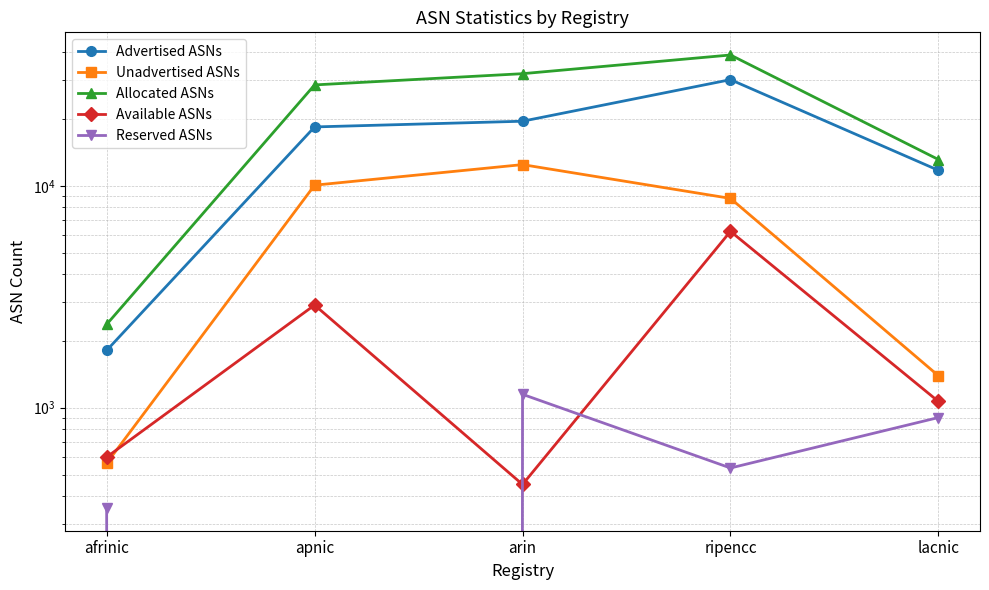

Rank the series at arin from lowest to highest value.

Available ASNs, Reserved ASNs, Unadvertised ASNs, Advertised ASNs, Allocated ASNs